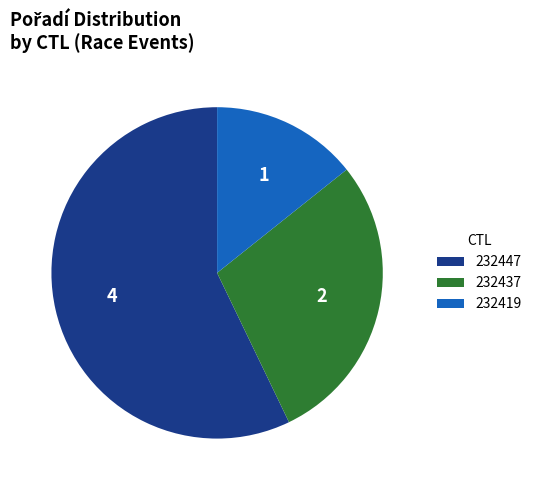

Combined, do 232419 and 232437 account for over 50%?

No